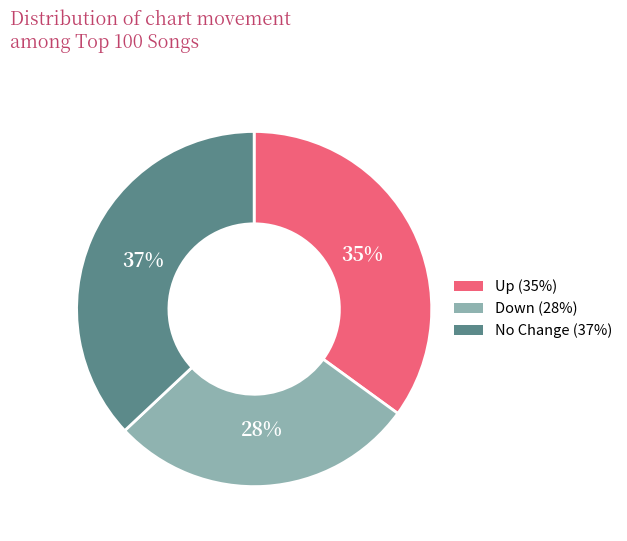

Is there a majority slice in this chart?

No